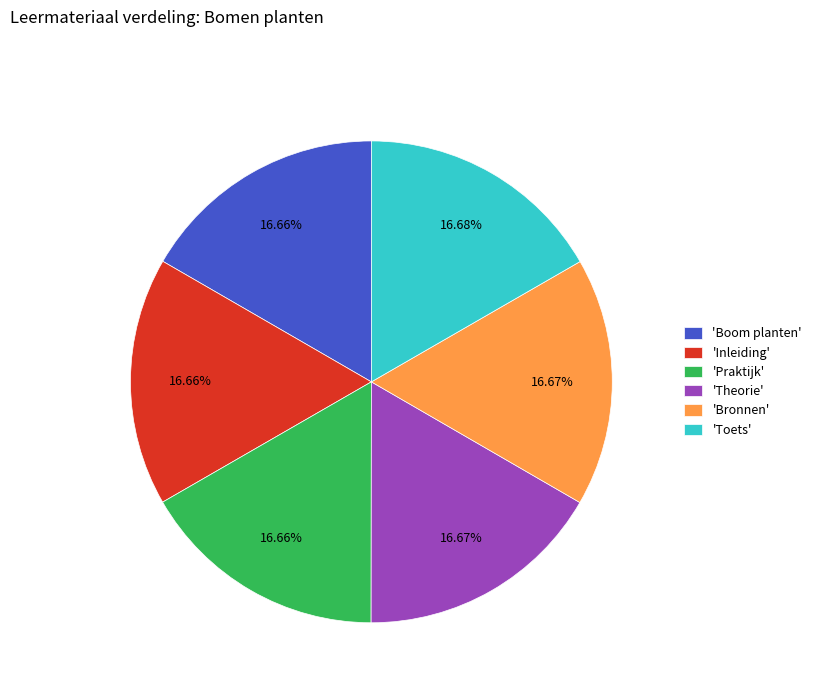

Approximately how many times larger is the value at 'Theorie' compared to 'Inleiding'?

1.0